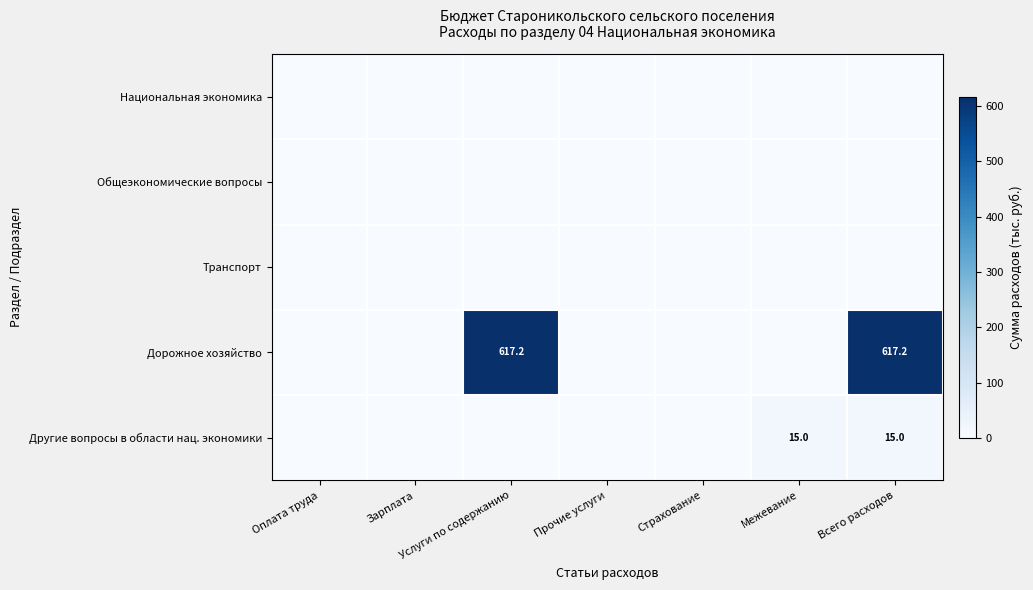

How many distinct data groups are displayed?

5